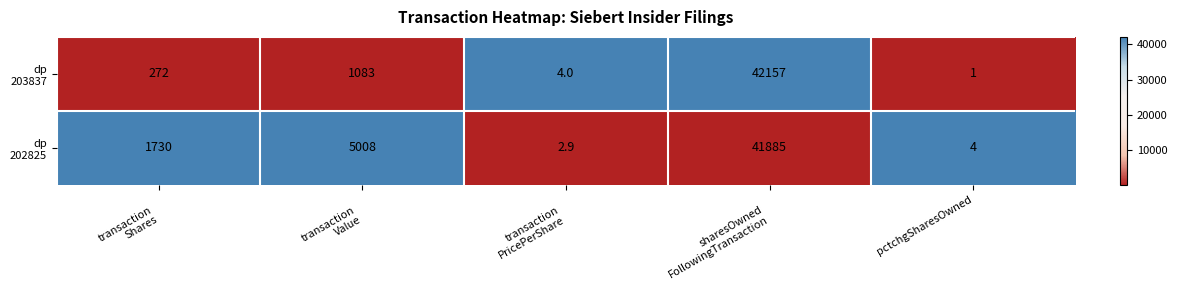

Count the number of categories in the chart.

5